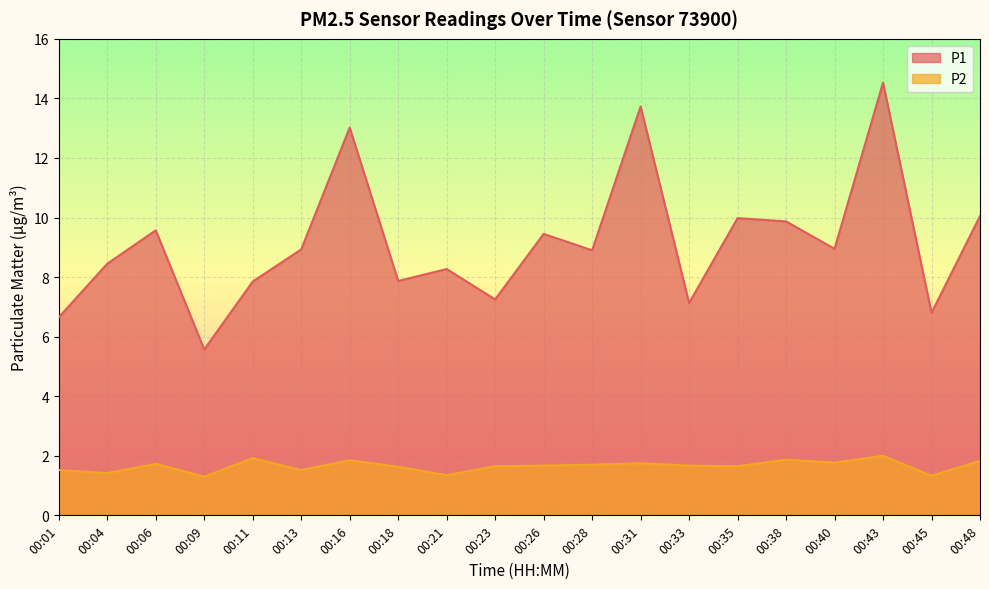

Where is the first local maximum for P2?

00:06